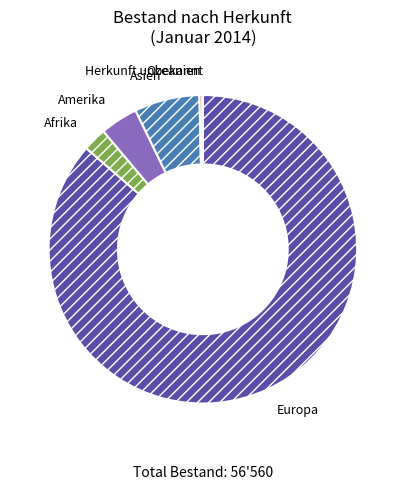

Is it true that Afrika is 9% of the pie?

False